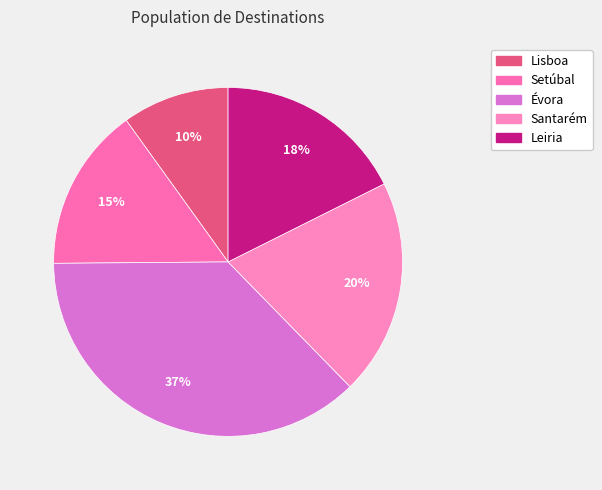

Count the number of slices in the pie.

5